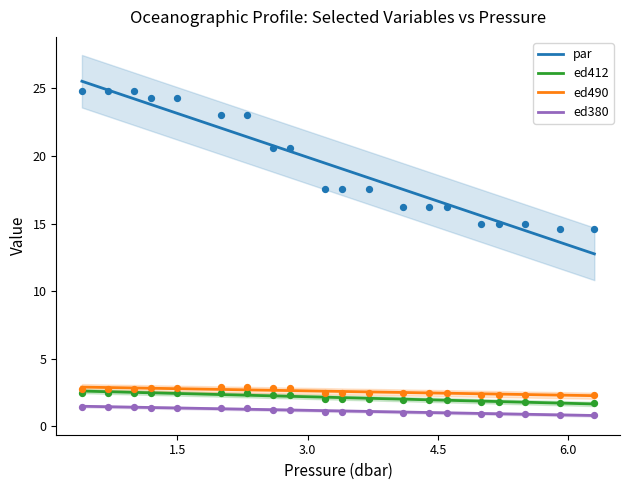

Which series reaches the minimum Y coordinate?

ed380